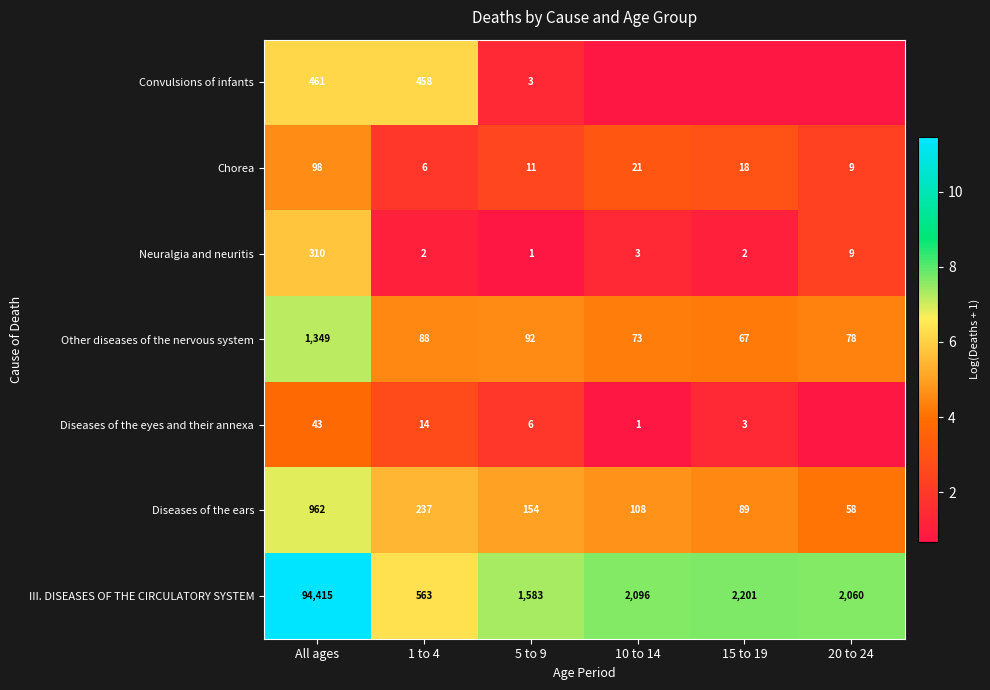

At which category is the sum across all series the highest?

All ages